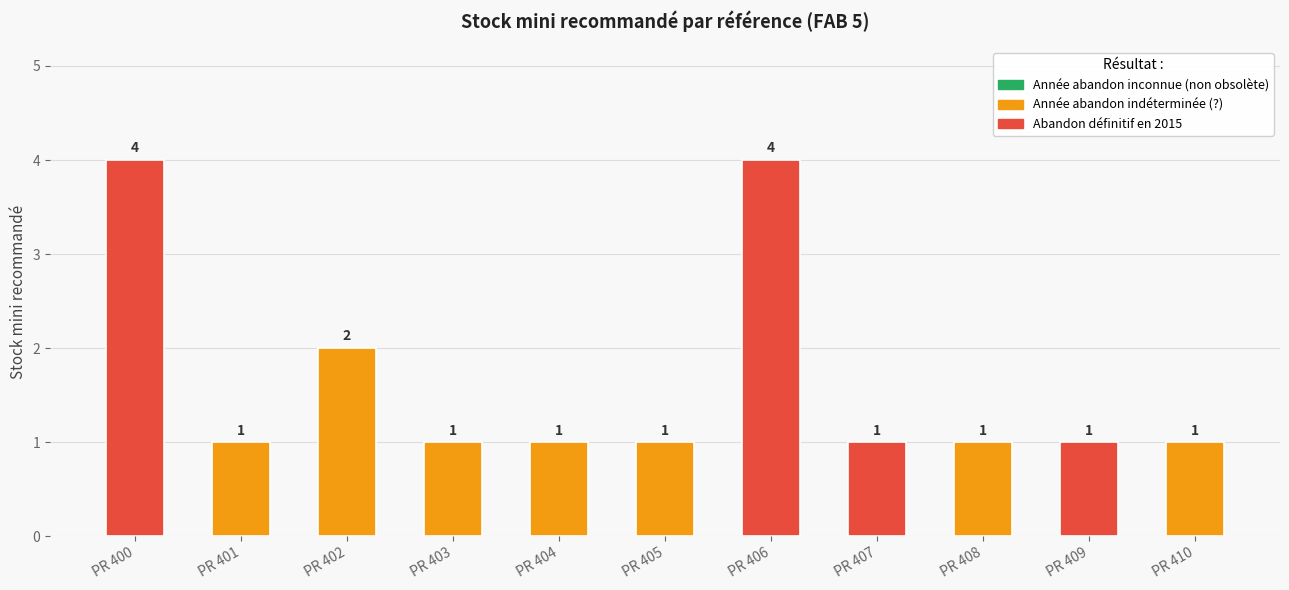

Approximately how many times larger is the value at PR 407 compared to PR 401?

1.0